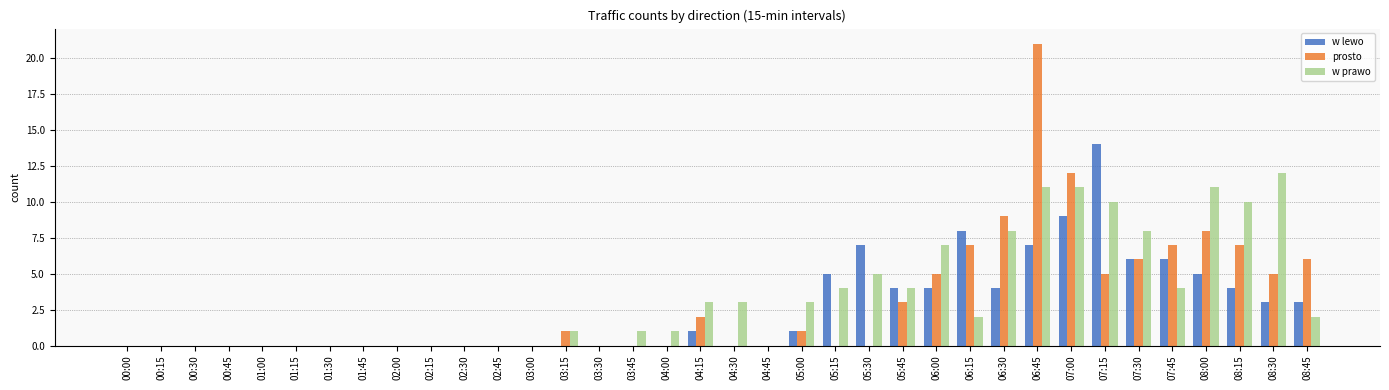

What is the sum of all w prawo values?

121